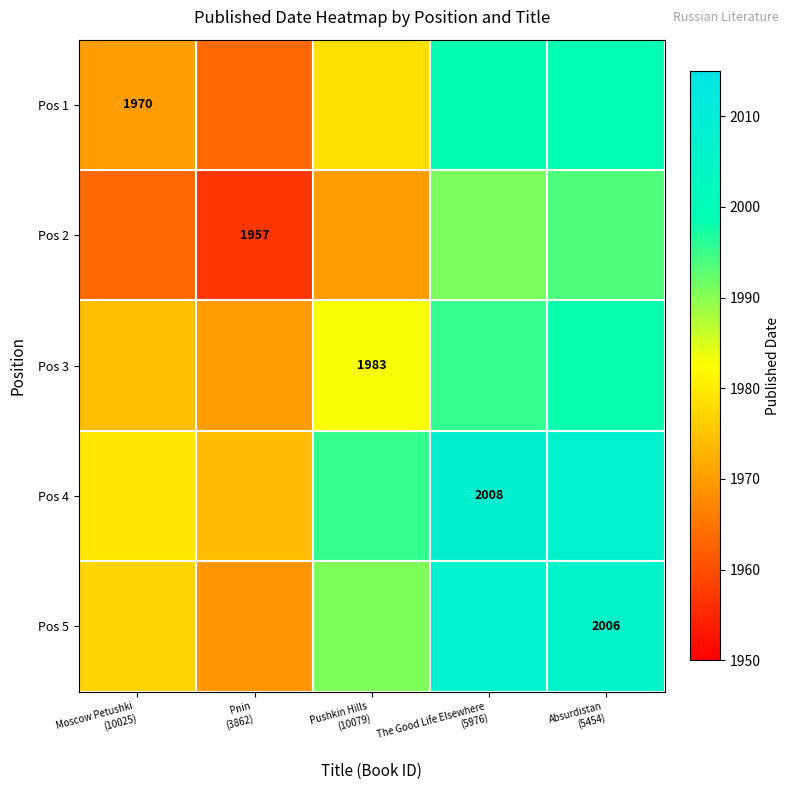

Which category has the highest value across all series?

The Good Life Elsewhere
(5976)